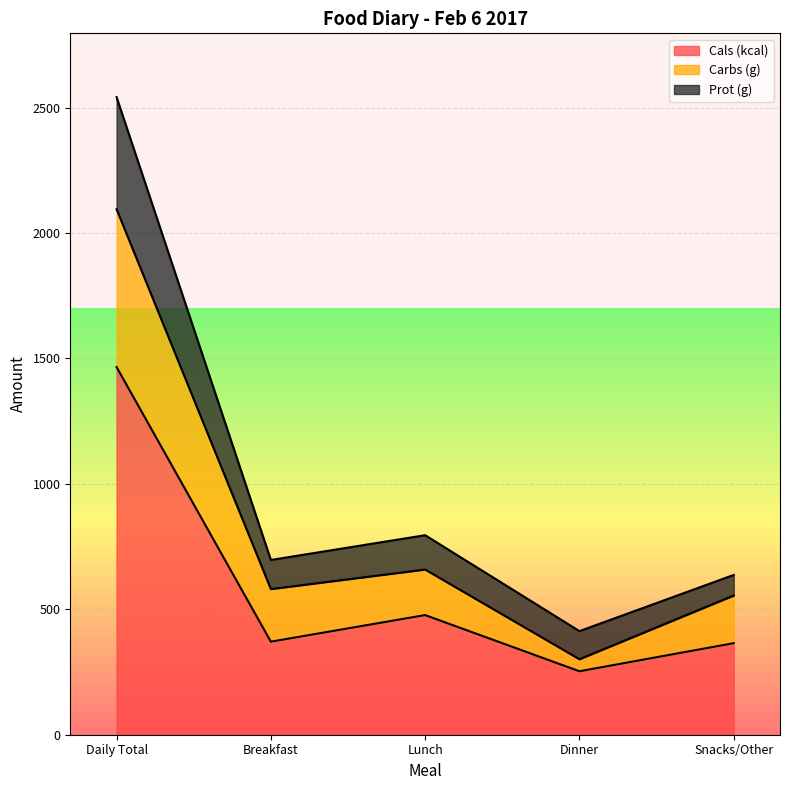

At which category is the sum across all series the highest?

Daily Total